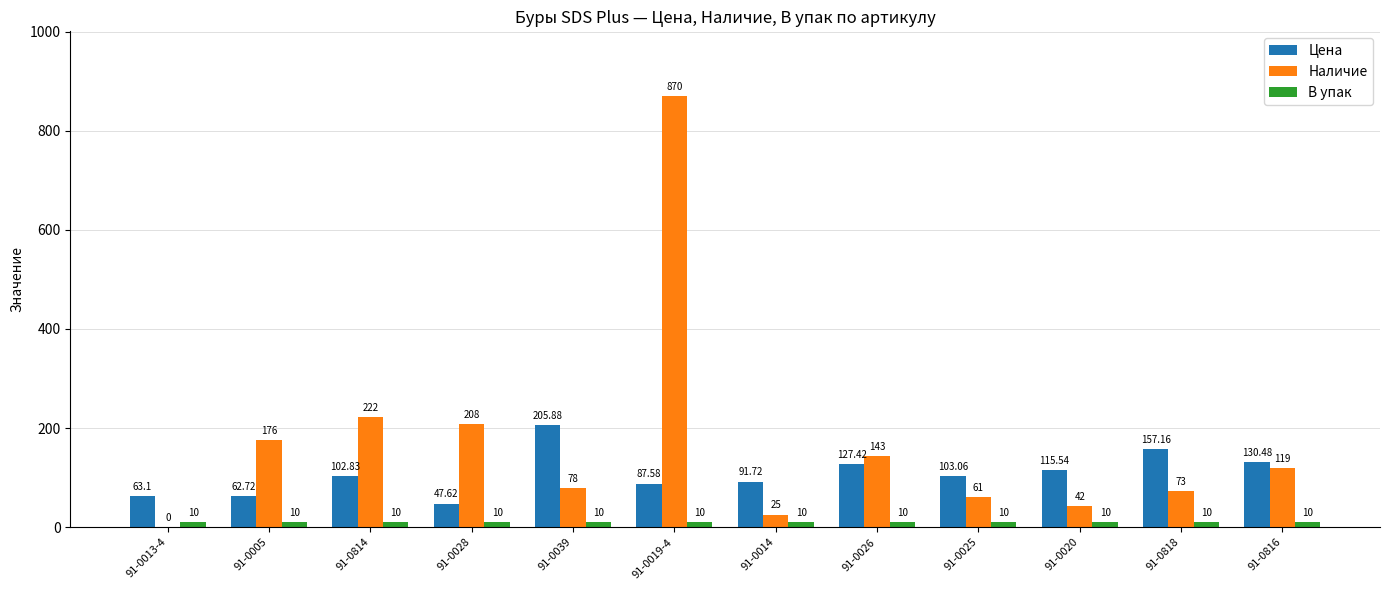

Which series has the largest total across all categories?

Наличие